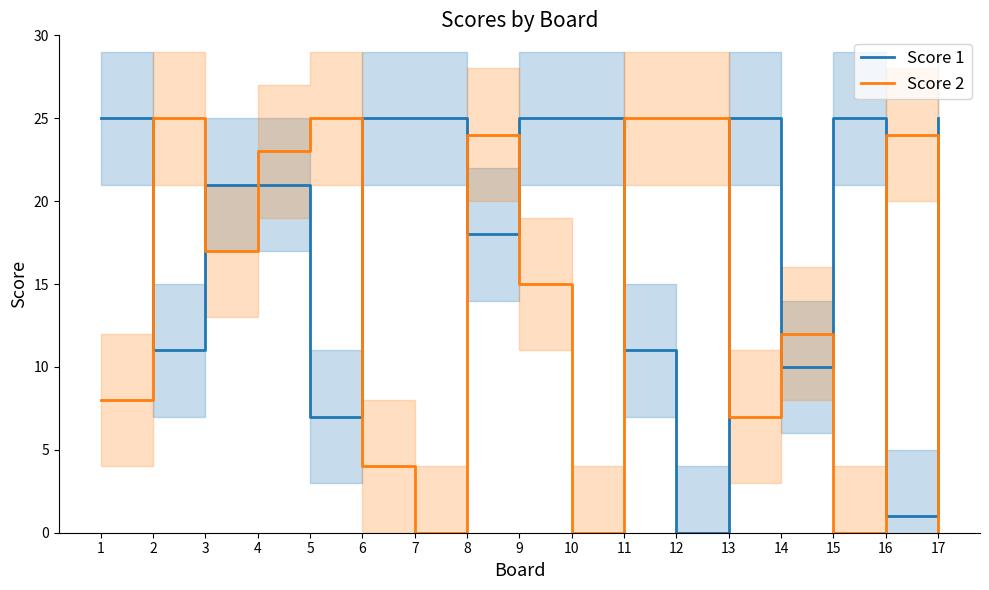

Where is the first local minimum for Score 1?

2